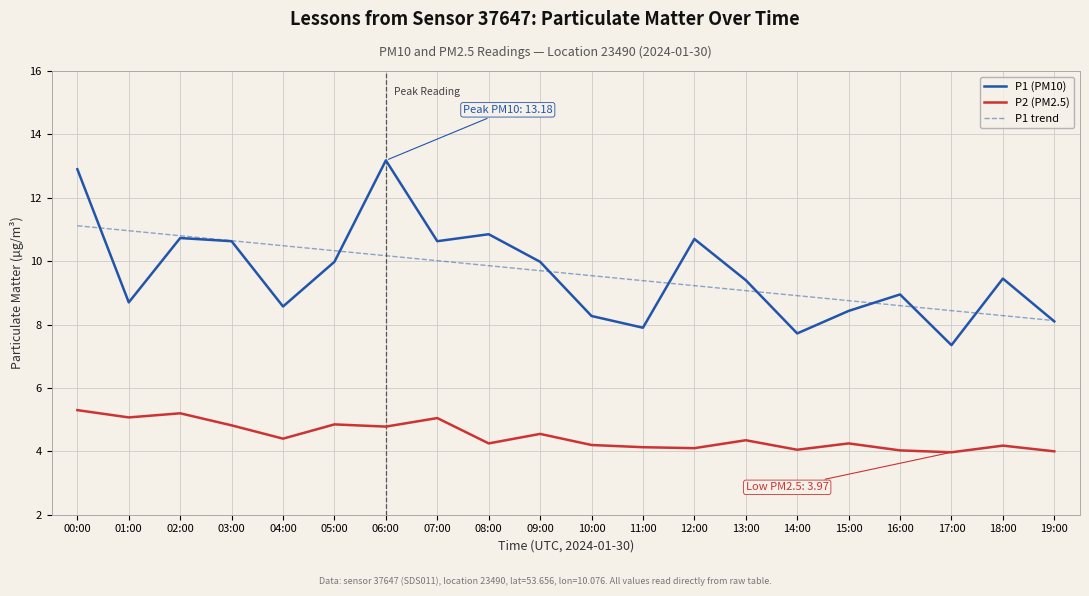

At how many categories does at least one series exceed 12?

2